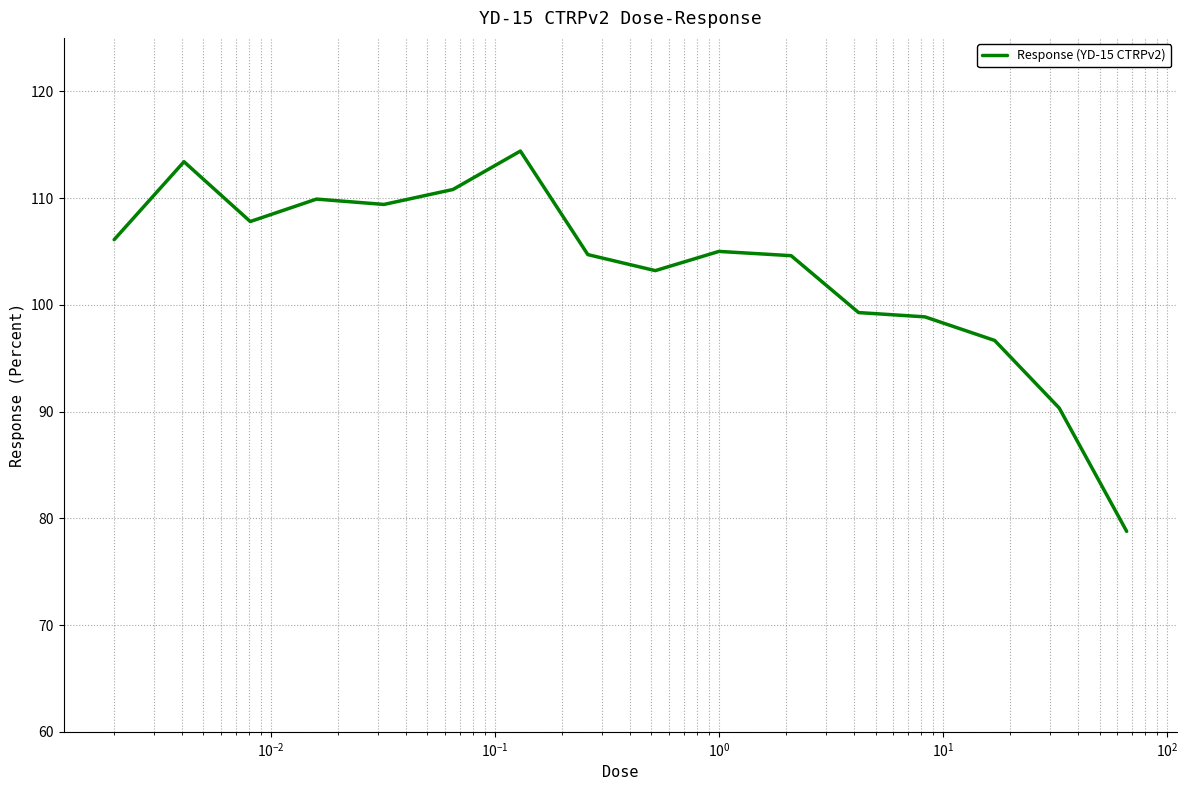

Is this an area chart (filled region under the line)?

No